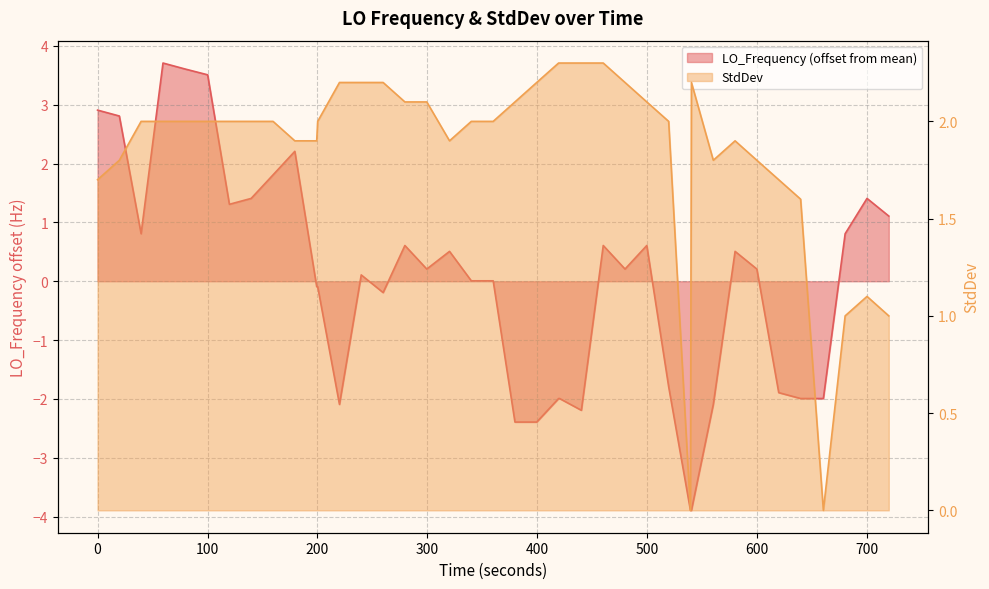

How many data points in StdDev are less than 2?

15